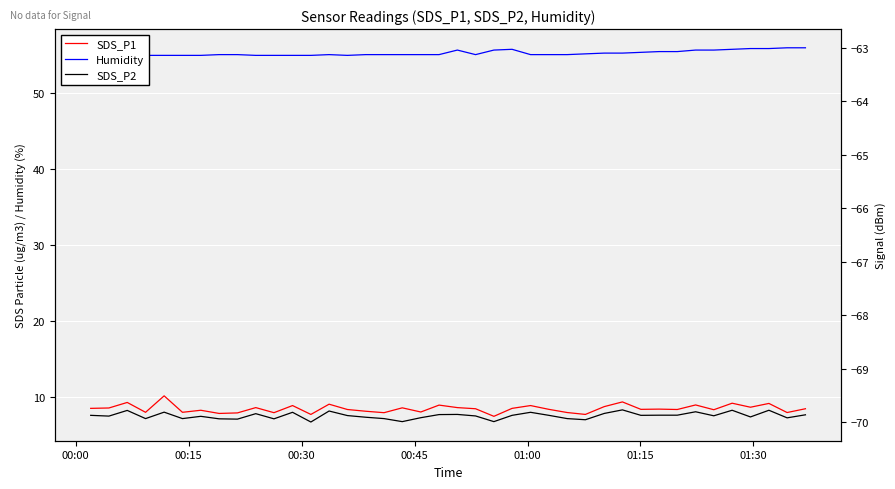

Which series has the widest spread of values?

Signal